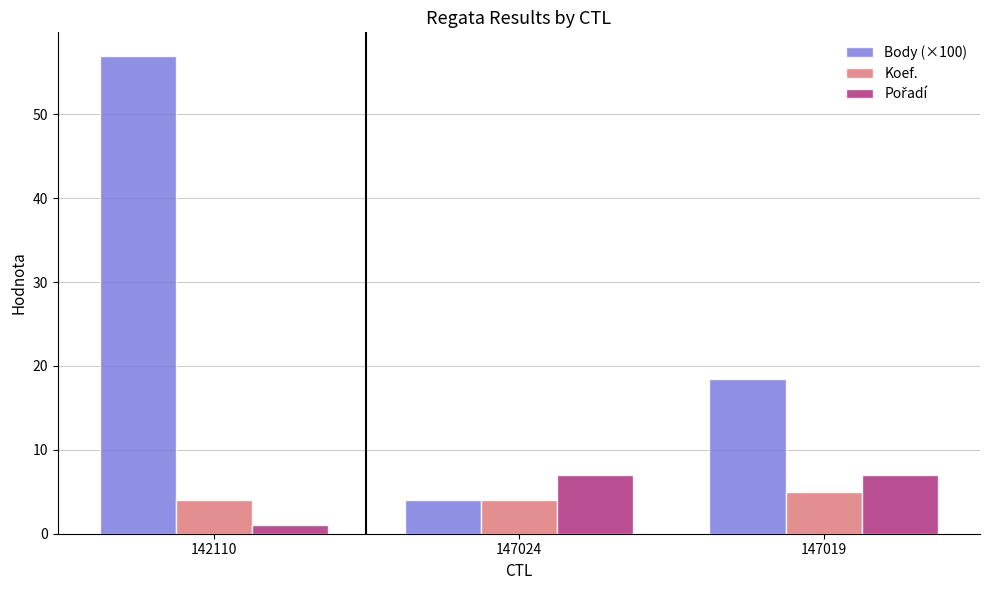

What is the total value across all series at 142110?

61.9